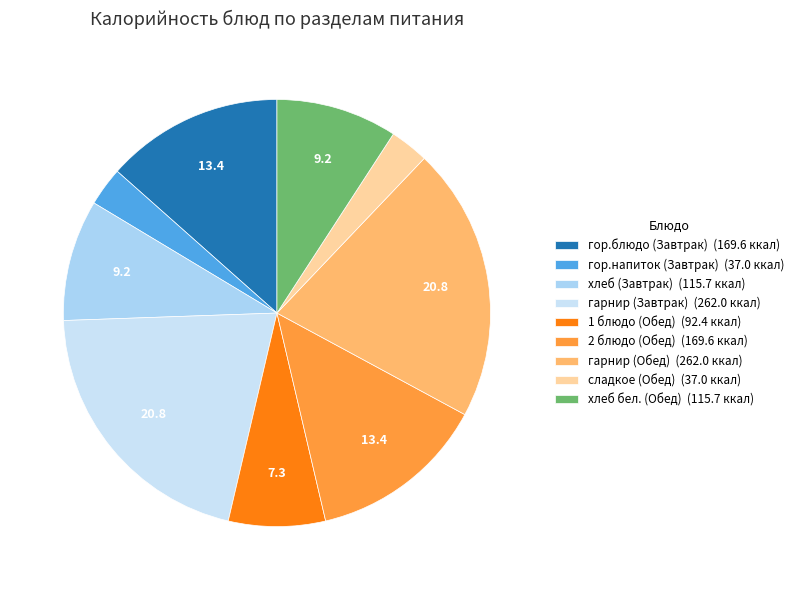

To the nearest percent, what portion does хлеб бел. (Обед) represent?

9%